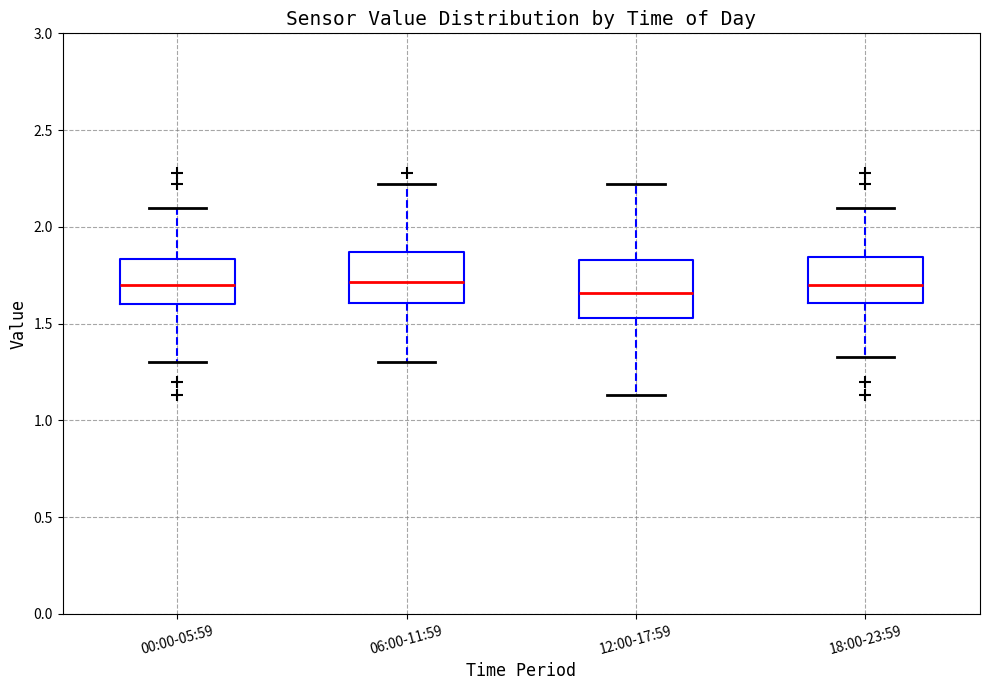

Reading left to right, read every box against the y-axis: the position of its median line, the range the box covers, and the ends of its whiskers. The values are not printed on the chart, so give them approximately, as read against the axis.

00:00-05:59: median 1.70, box 1.60 to 1.85, whiskers 1.30 to 2.10
06:00-11:59: median 1.70, box 1.60 to 1.85, whiskers 1.30 to 2.20
12:00-17:59: median 1.65, box 1.55 to 1.85, whiskers 1.15 to 2.20
18:00-23:59: median 1.70, box 1.60 to 1.85, whiskers 1.35 to 2.10